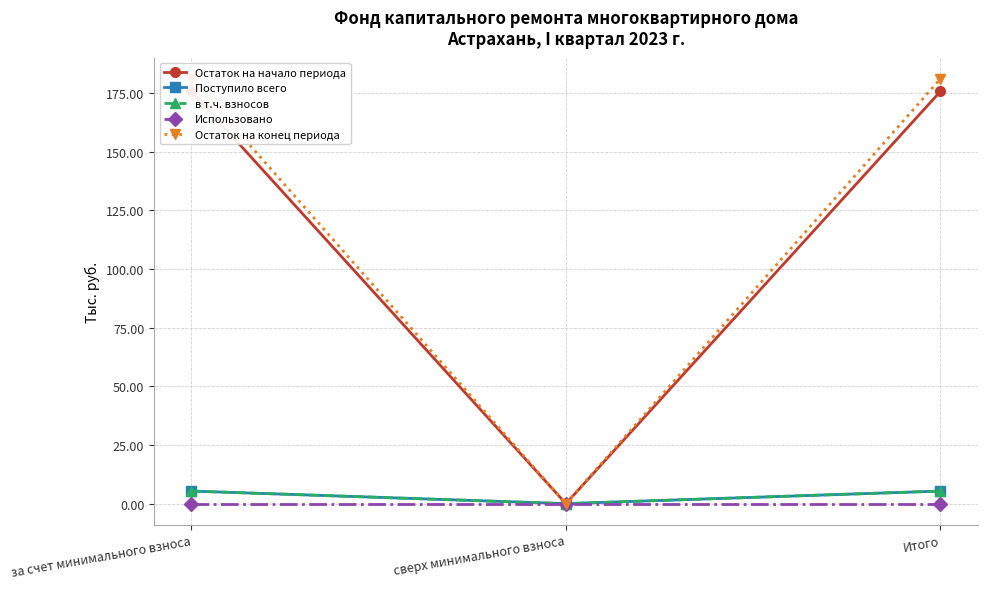

Does the chart display data point markers on the line(s)?

Yes